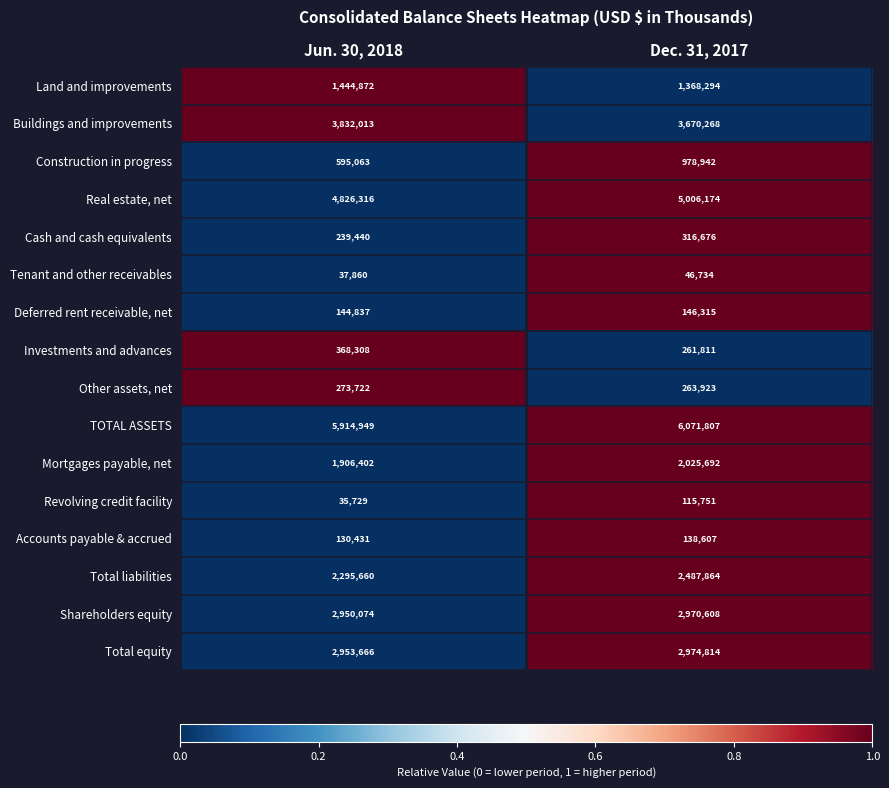

Which series has the largest total across all categories?

TOTAL ASSETS